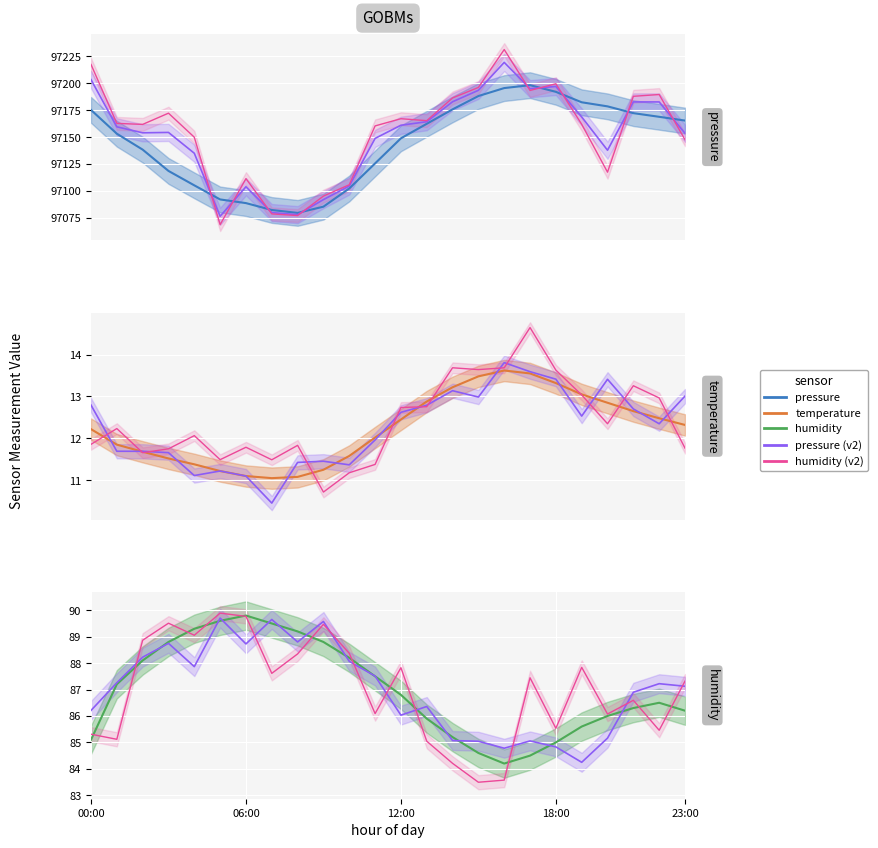

What is the label of the 21st point from the right?

03:00